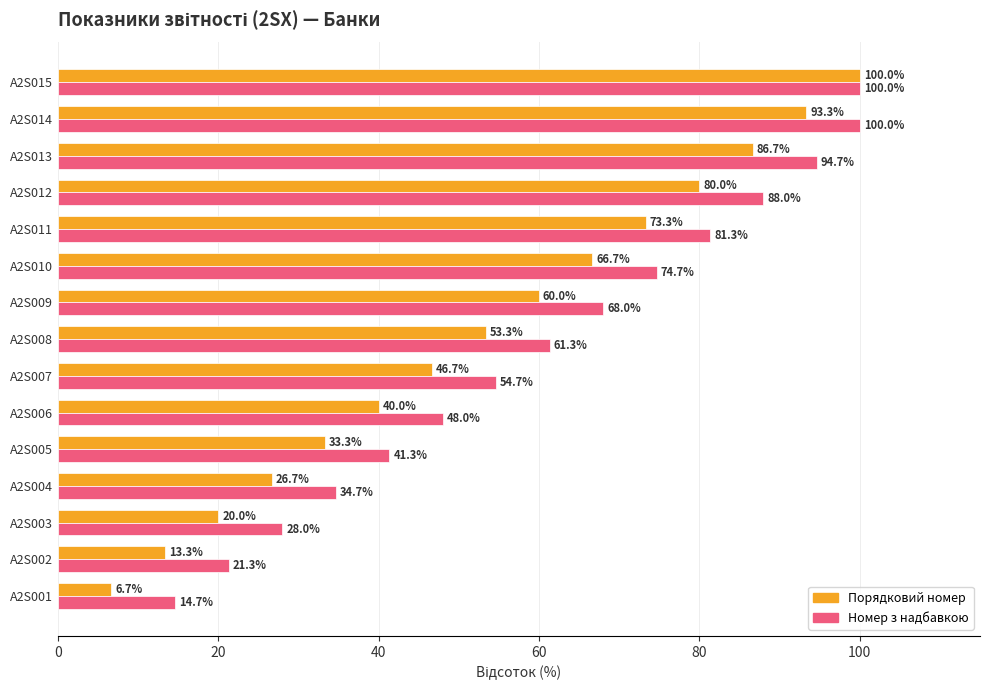

Which series has the largest range (max minus min)?

Порядковий номер